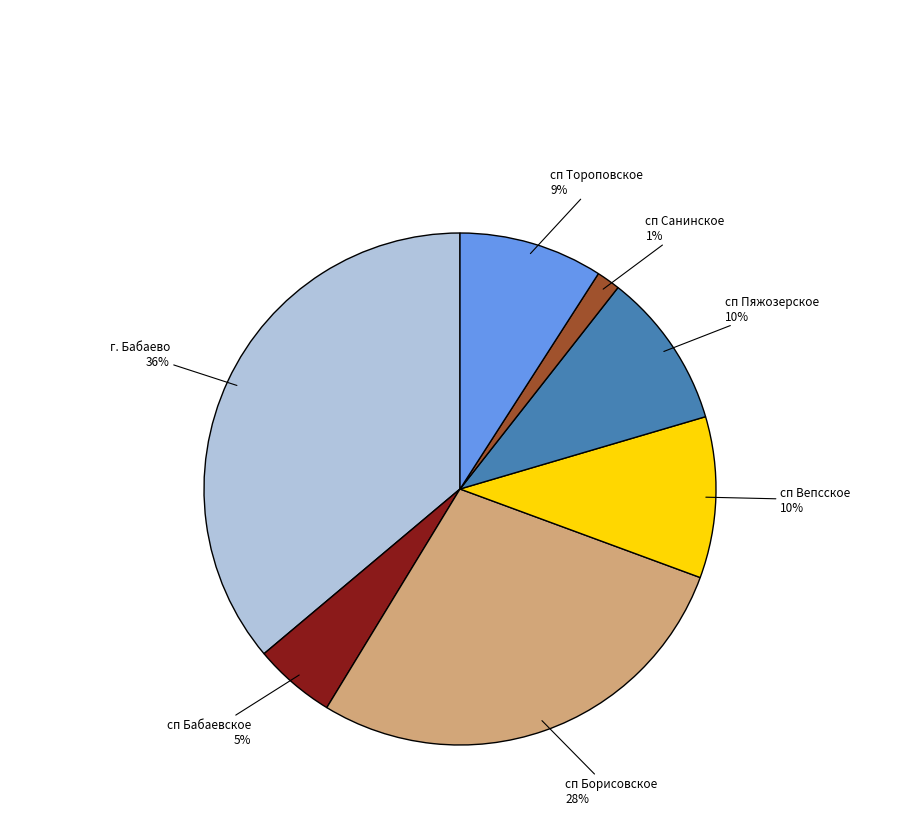

Is there a majority slice in this chart?

No